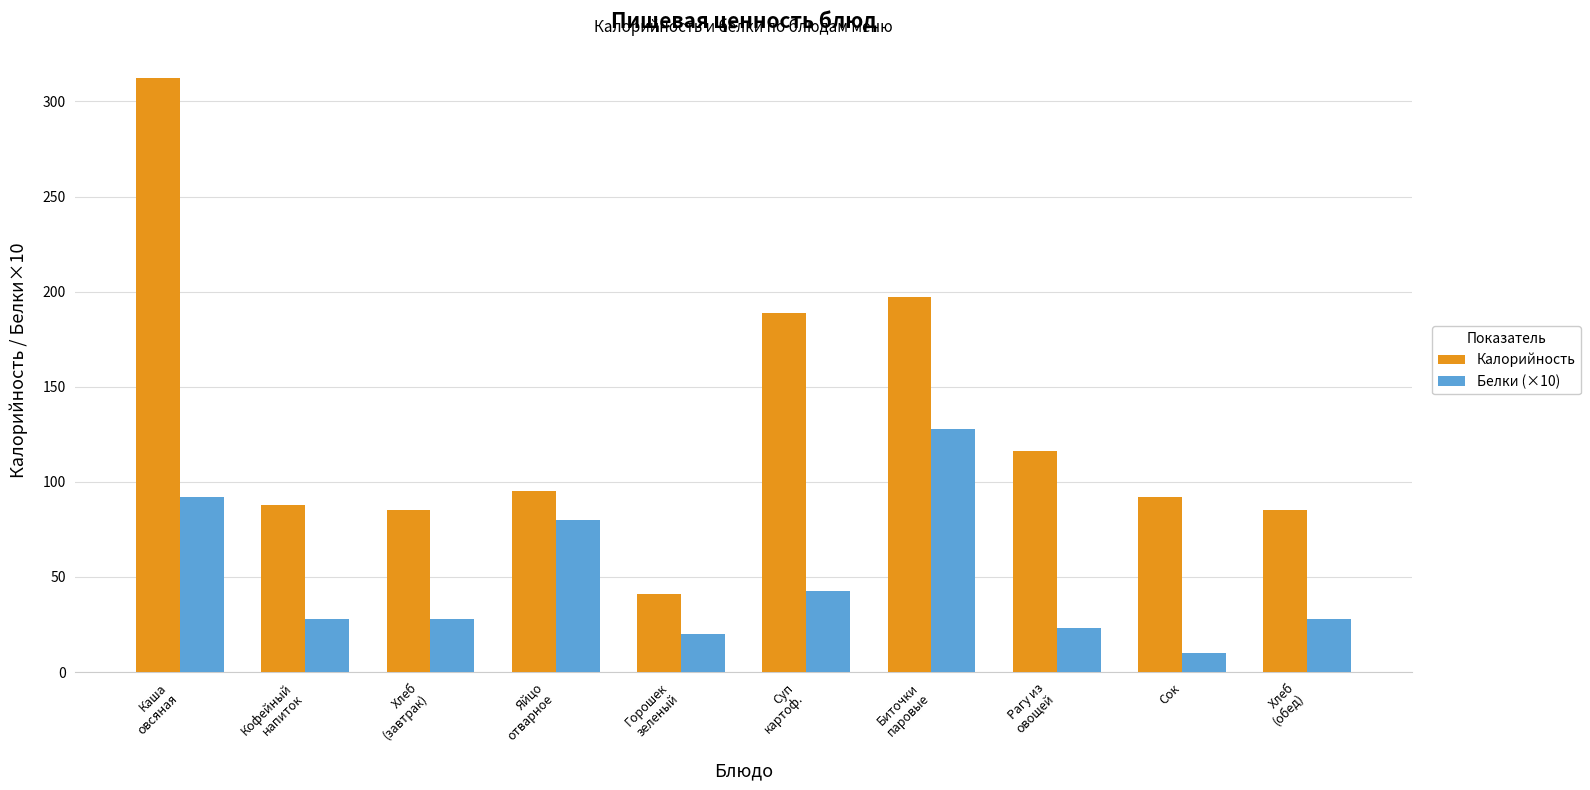

Which series has the largest range (max minus min)?

Калорийность